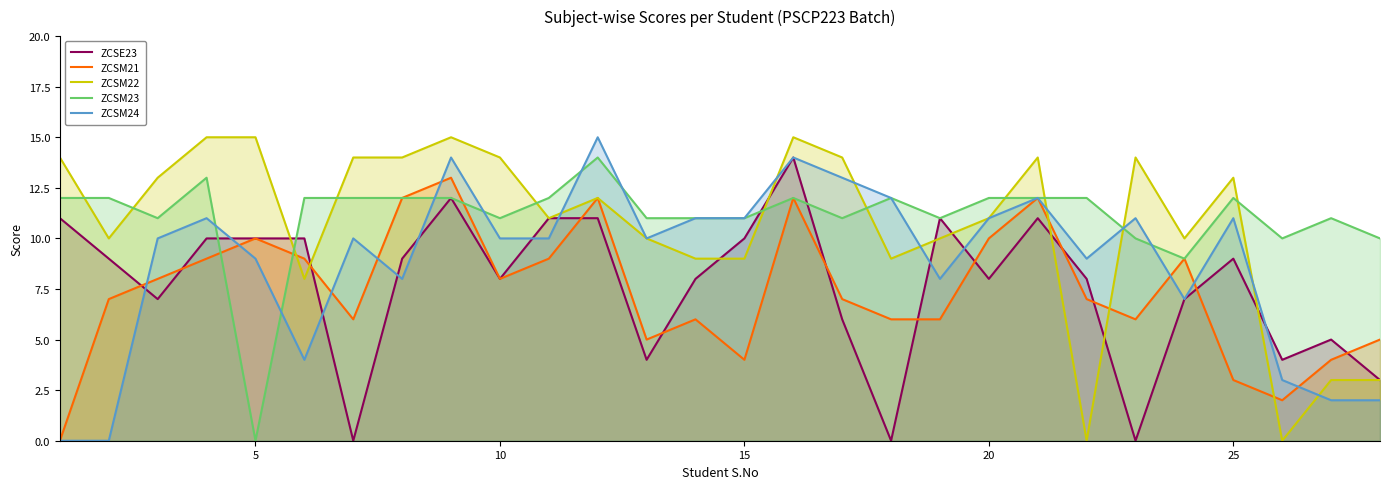

Which series has the widest spread of values?

ZCSM22